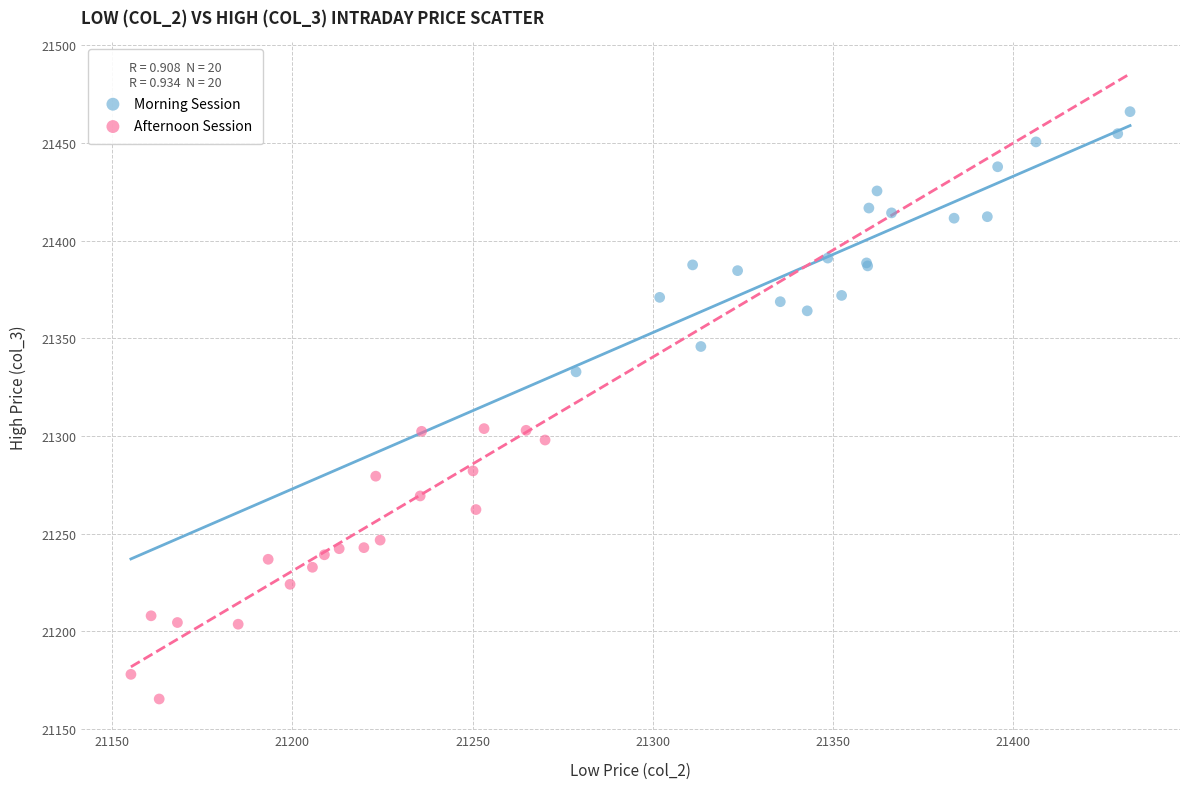

Which series contains the lowest Y value?

Afternoon Session